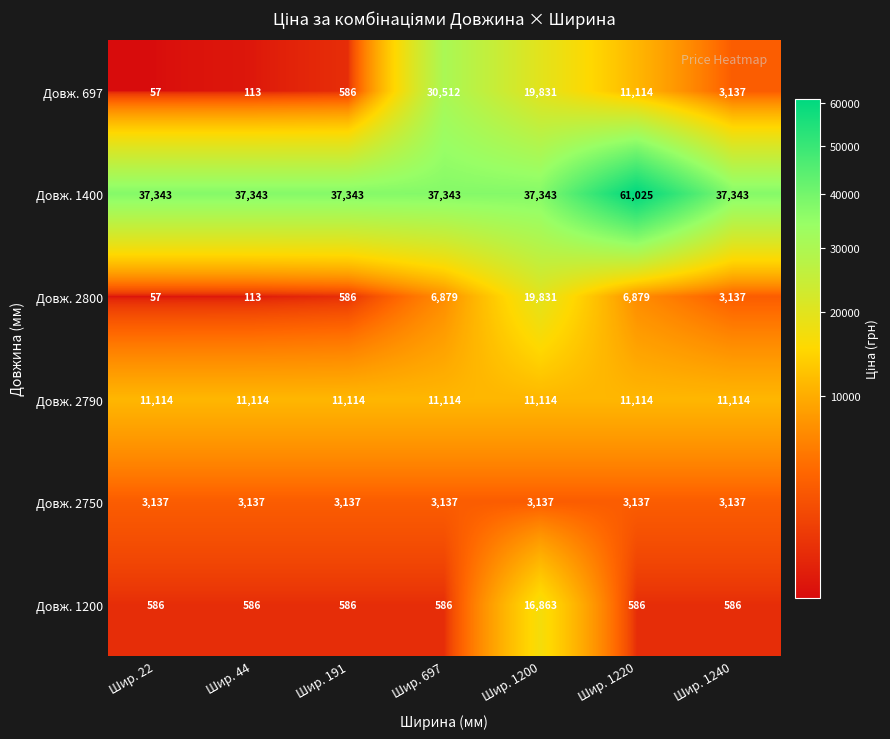

Rank the series by their maximum value, from highest to lowest.

Довж. 1400, Довж. 697, Довж. 2800, Довж. 1200, Довж. 2790, Довж. 2750